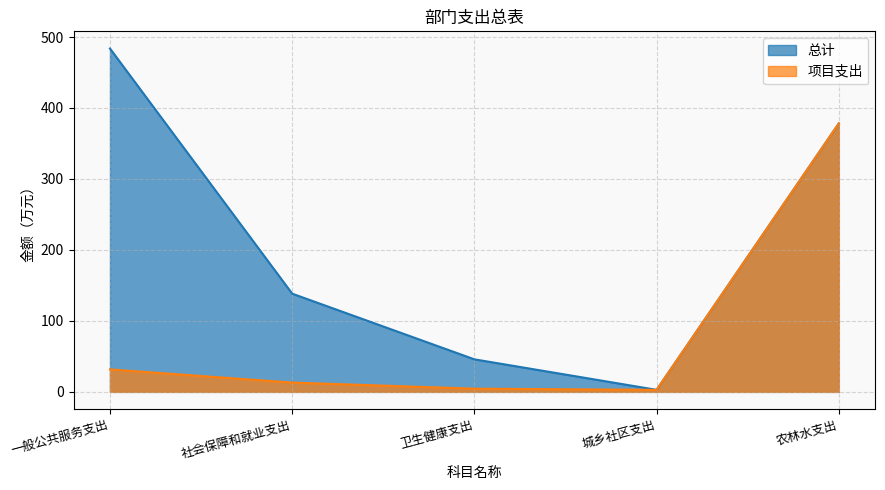

What is the difference between the 总计 values at 农林水支出 and 卫生健康支出?

332.4